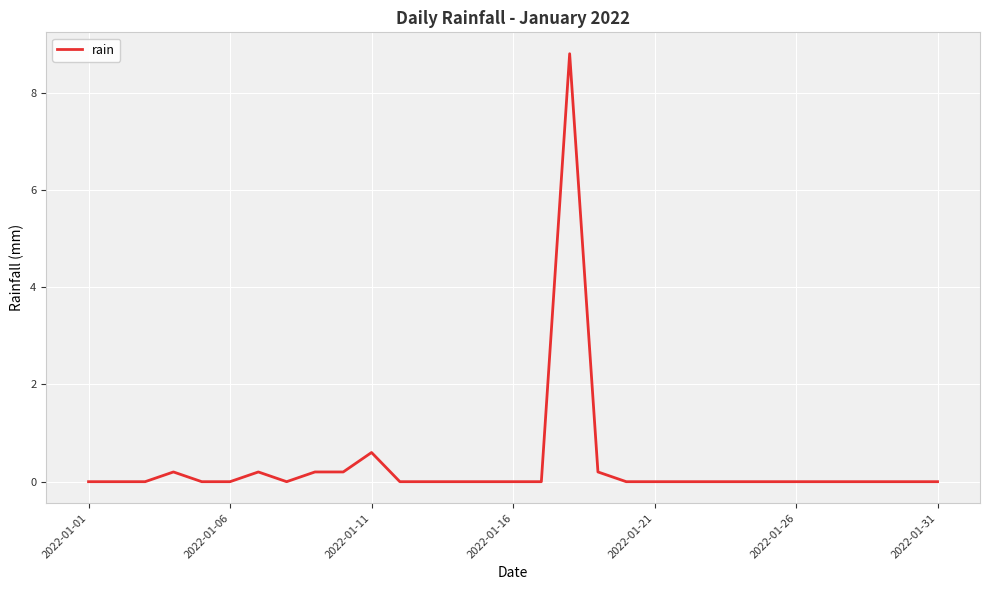

What is the sum of all values?

10.4